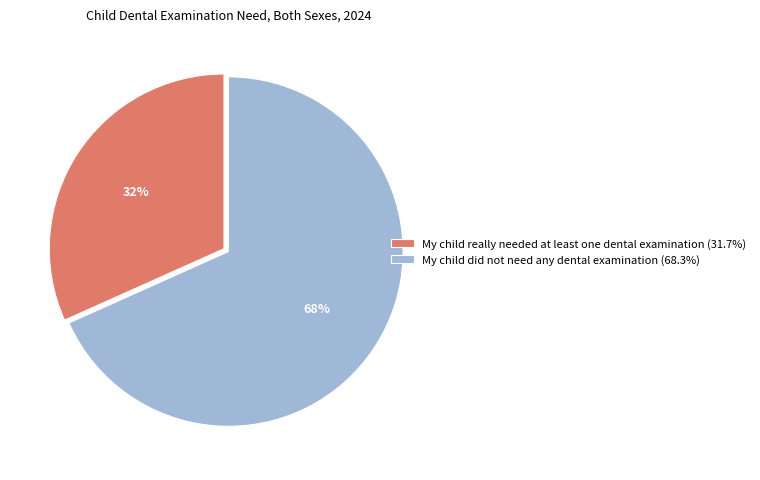

Is My child really needed at least one dental examination (31.7%) the majority of the pie?

No